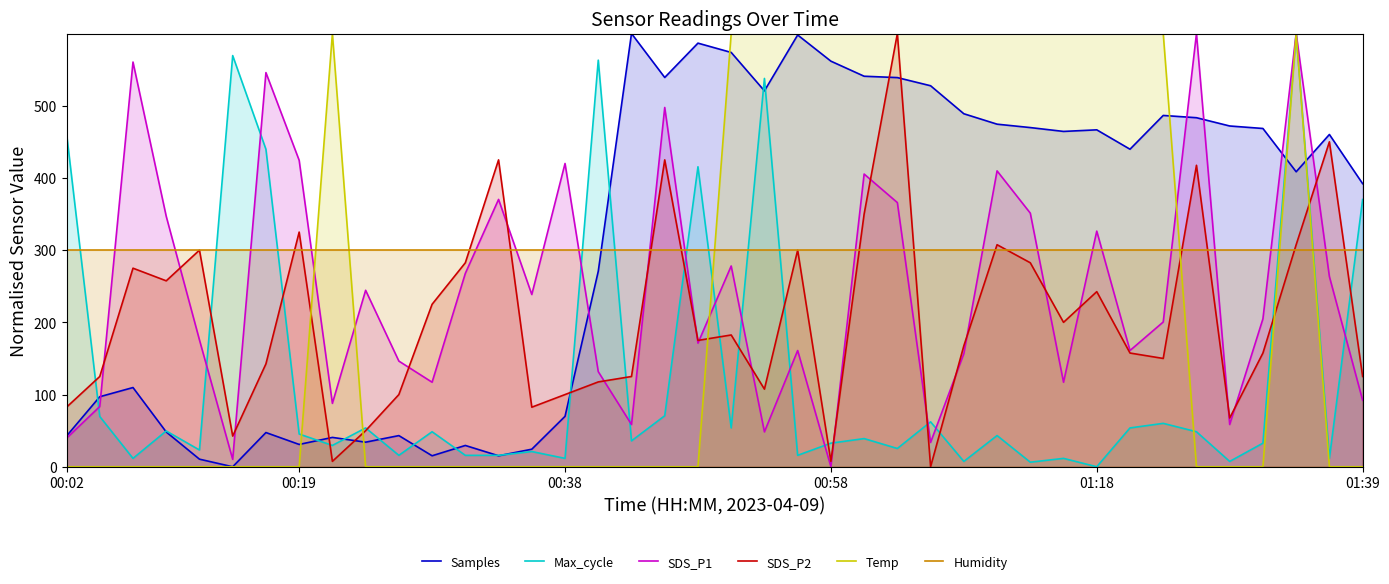

At how many categories does at least one series exceed 221?

40